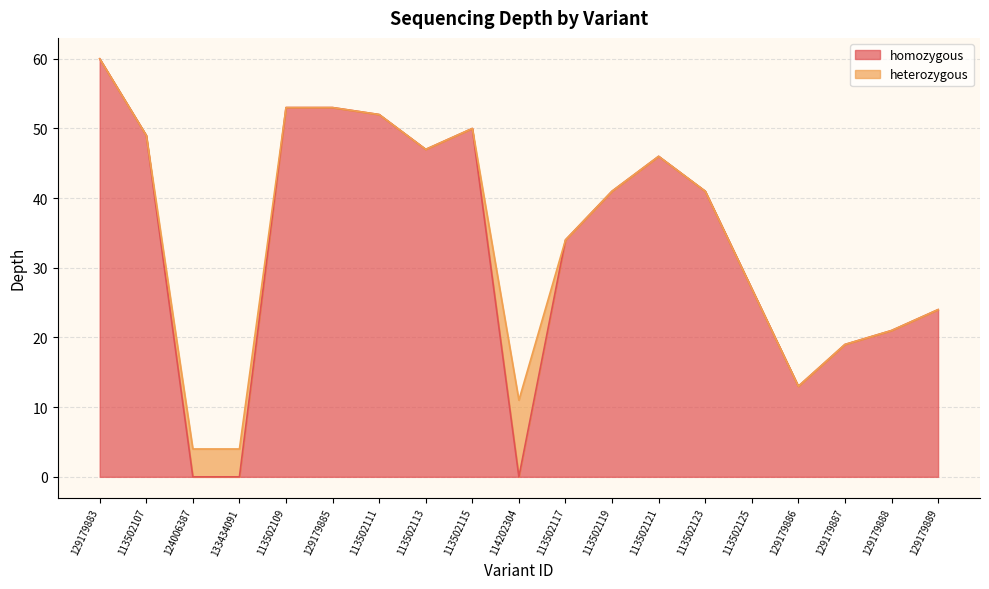

True or false: depth and homozygous intersect in this chart.

False